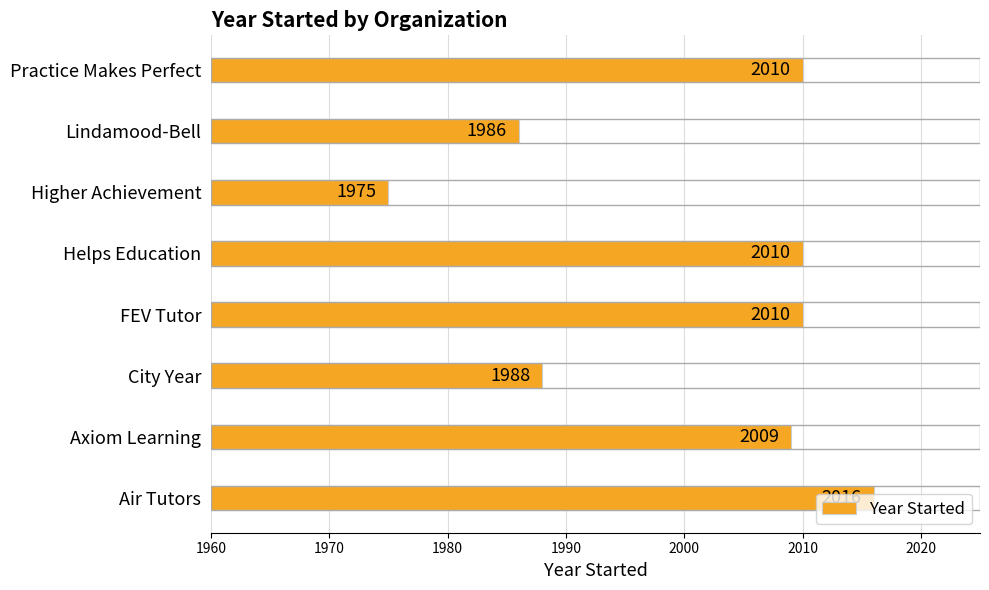

At which category does the chart reach its minimum across all series?

Higher Achievement